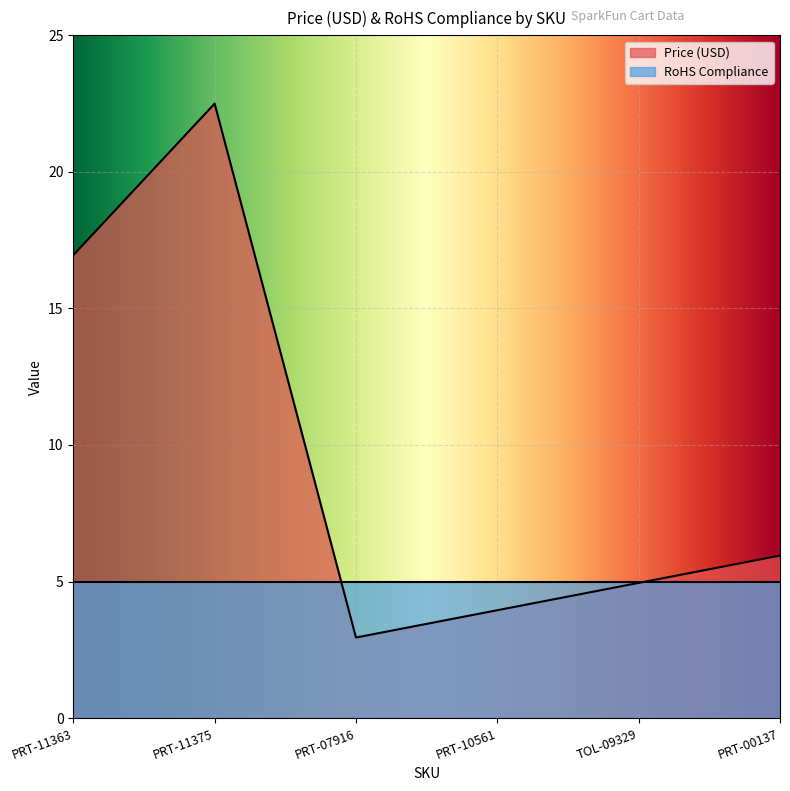

The chart shows a value of 4.9 at PRT-07916. True or false?

False